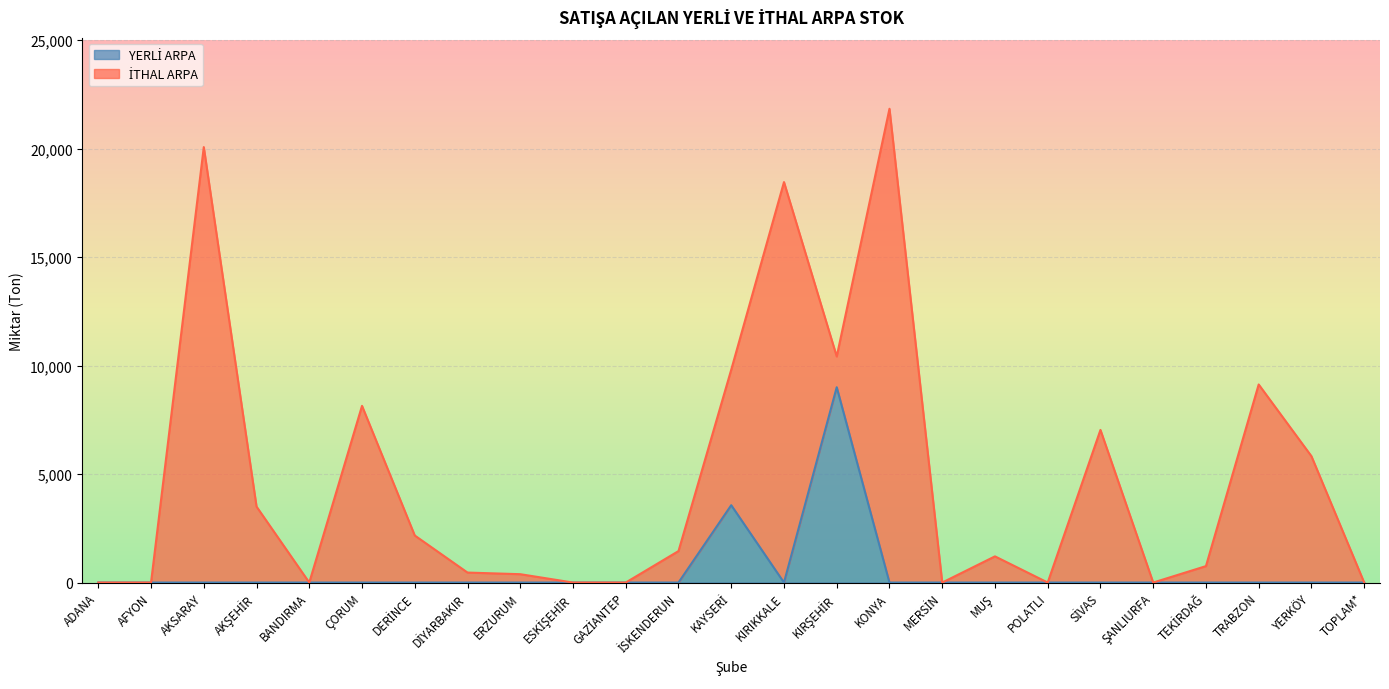

The chart shows a value of -3108 at SİVAS. True or false?

False